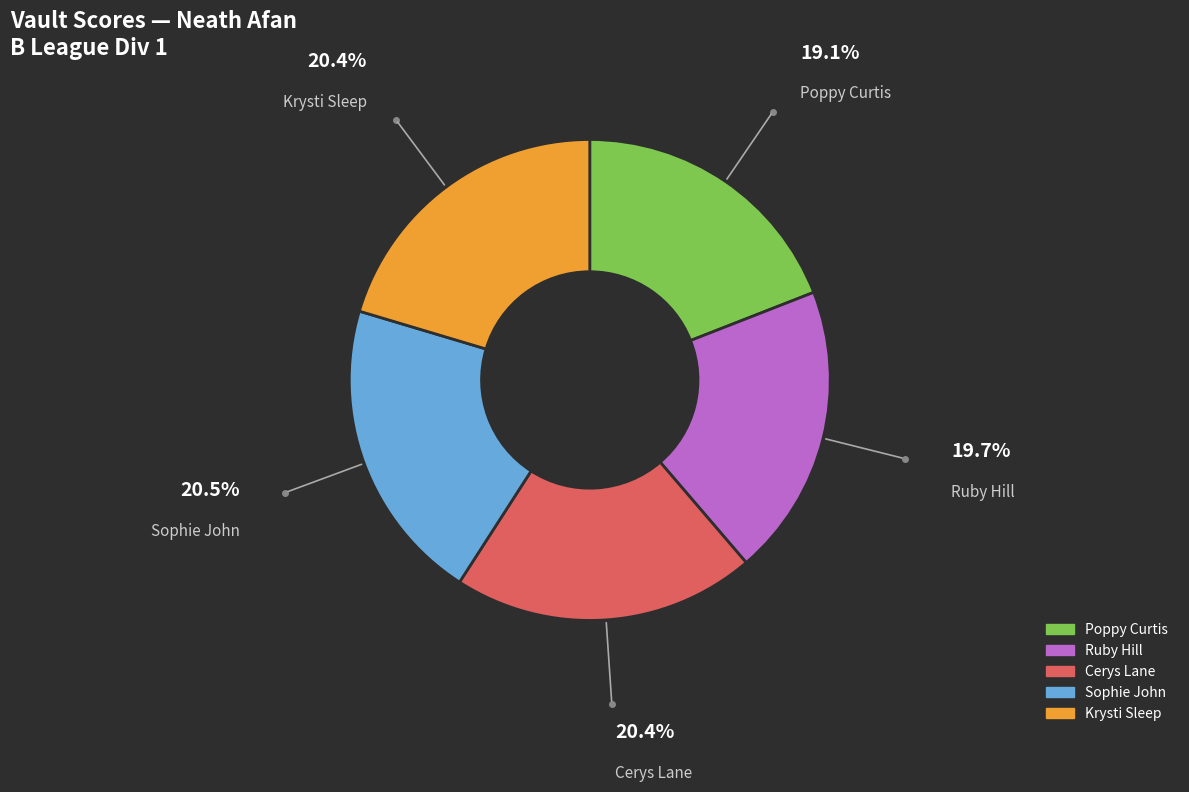

Is there any slice that represents more than half of the pie?

No